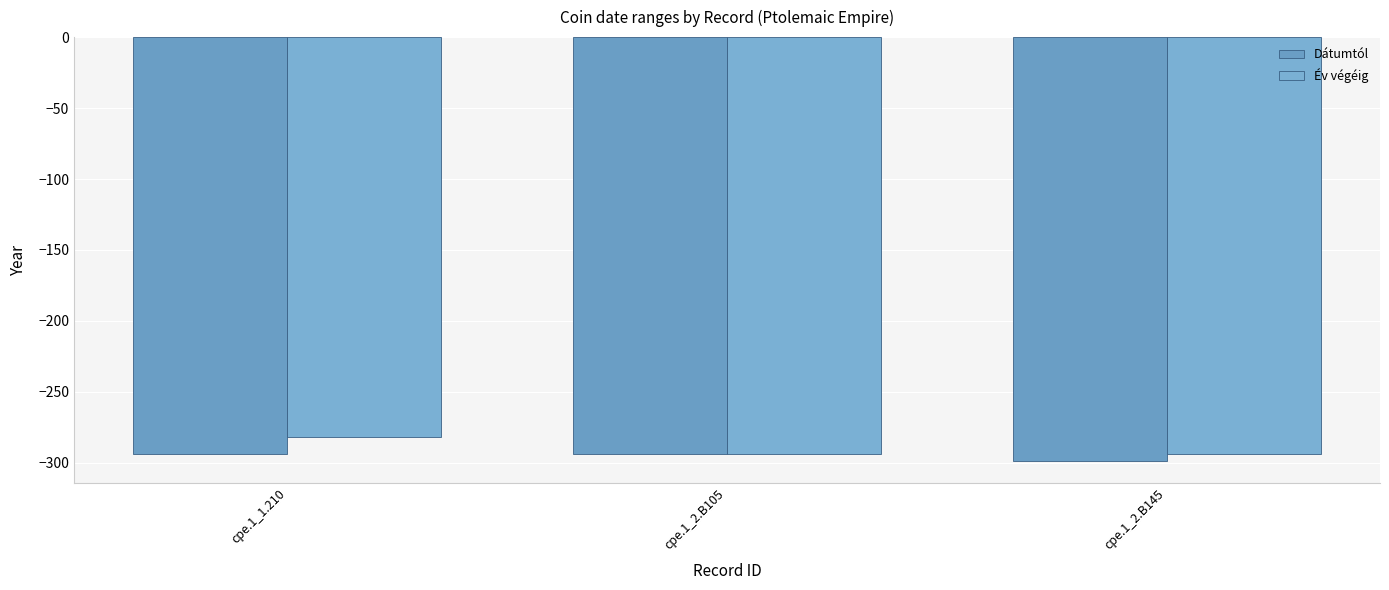

Which series has the largest total across all categories?

Év végéig